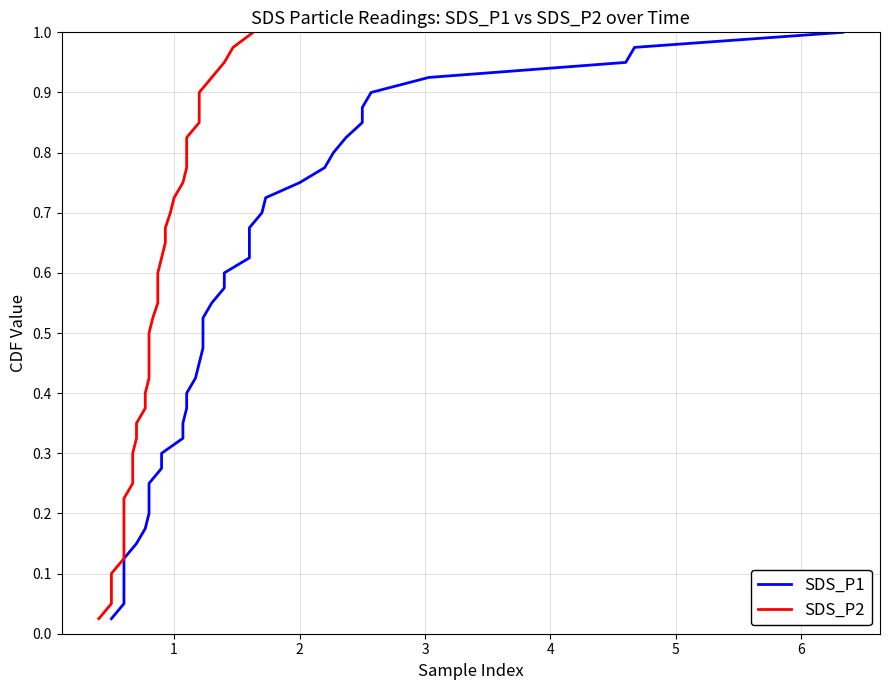

What value does the SDS_P2 series have at 5?

0.1